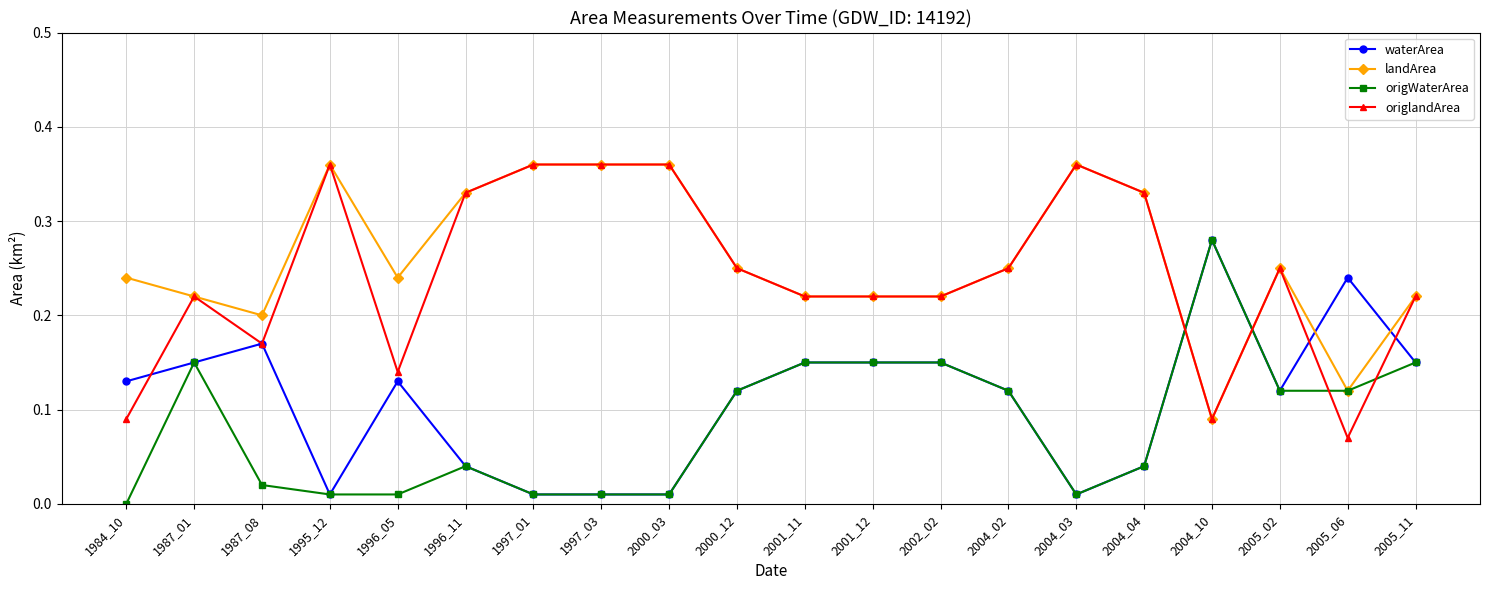

True or false: origWaterArea and origlandArea intersect in this chart.

True